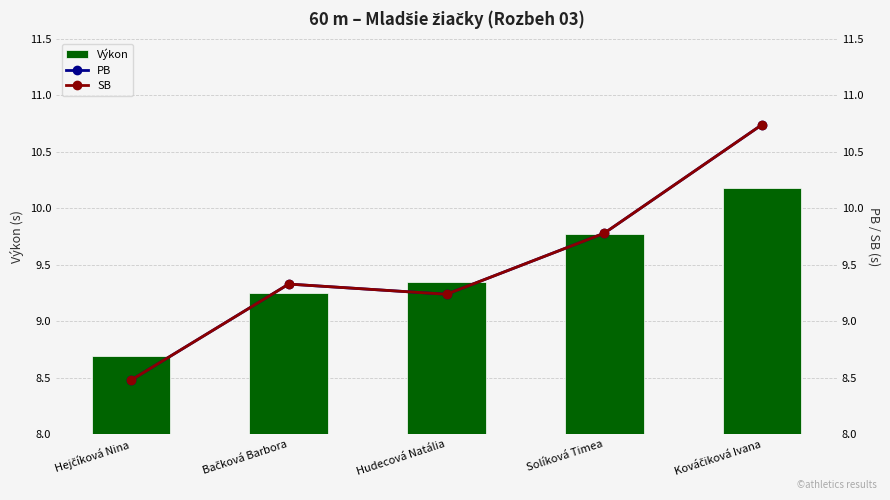

Count the Výkon values in the range 9 to 10.

3